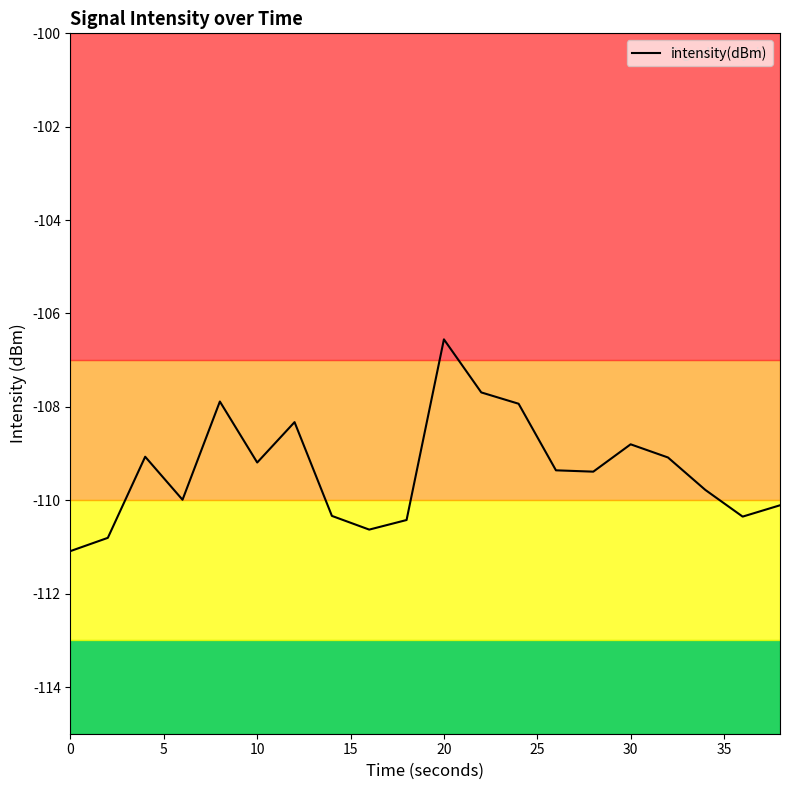

What is the greatest value displayed?

-106.6